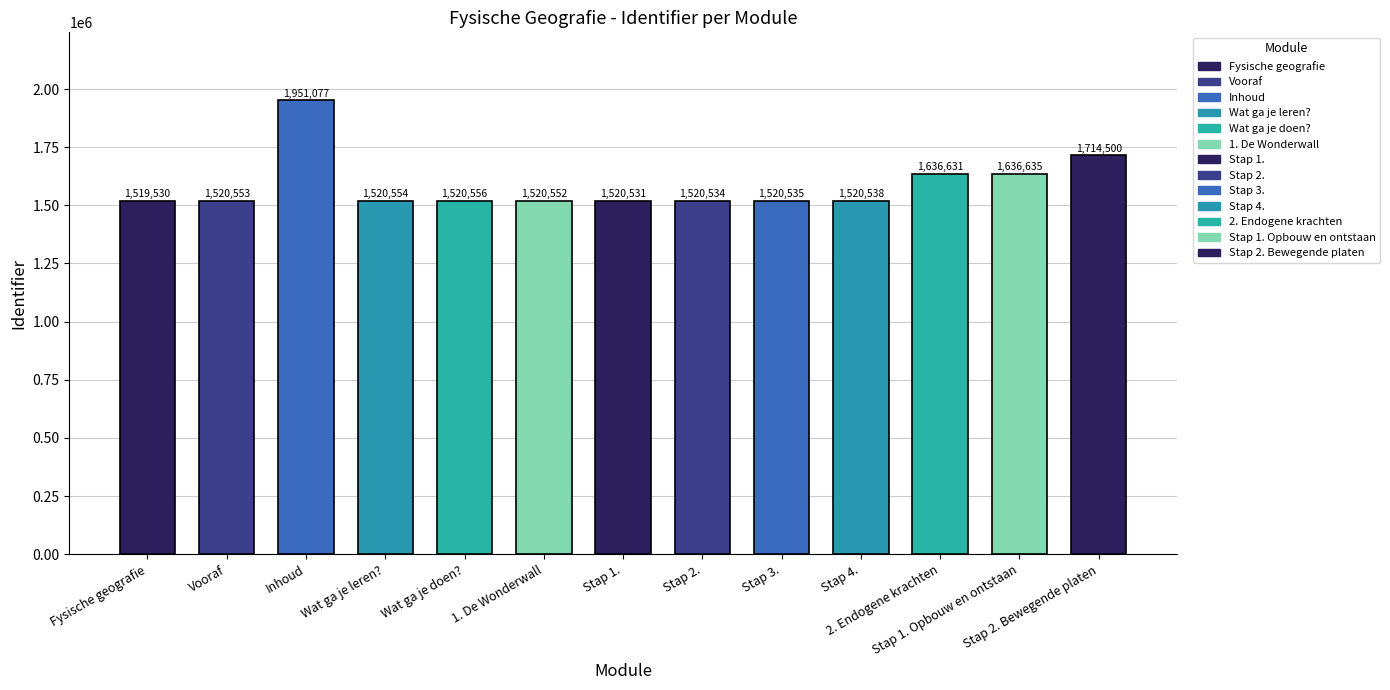

What is the approximate value at Vooraf?

1520553